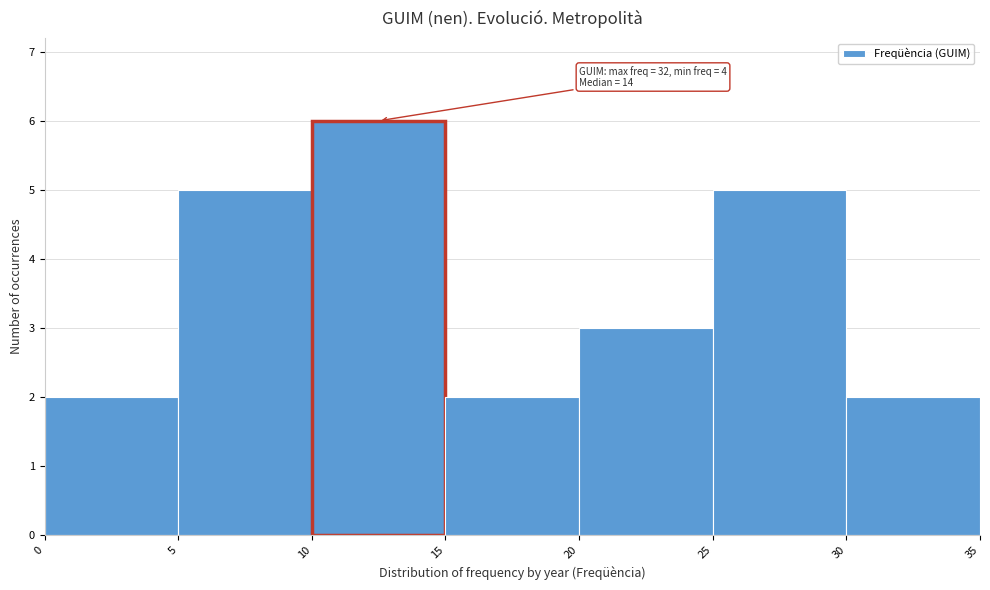

Which range on the x-axis has the tallest bar?

10 to 15